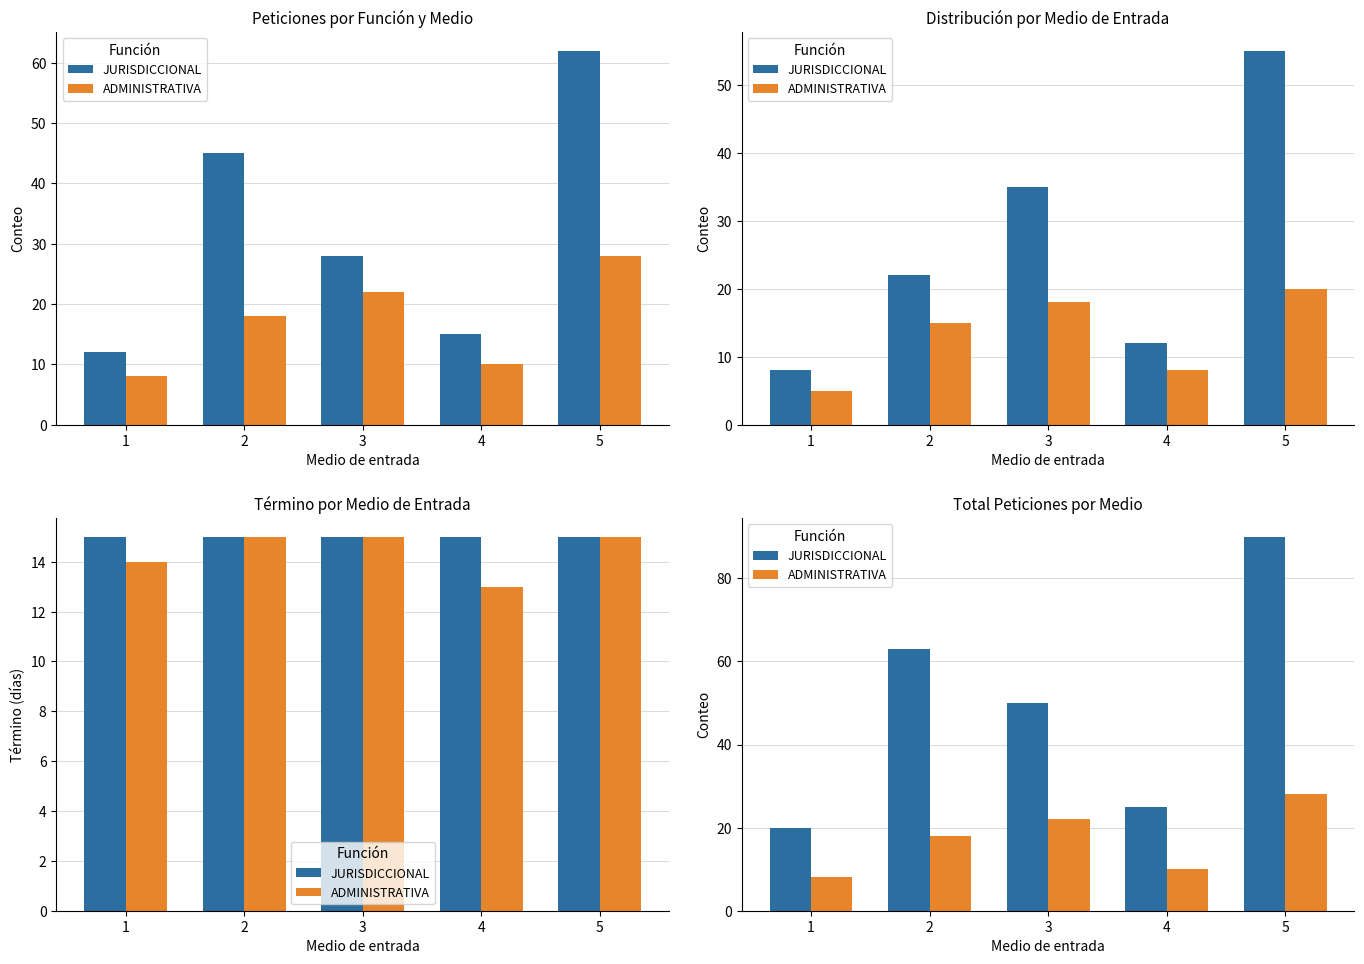

Which series has the largest range (max minus min)?

JURISDICCIONAL